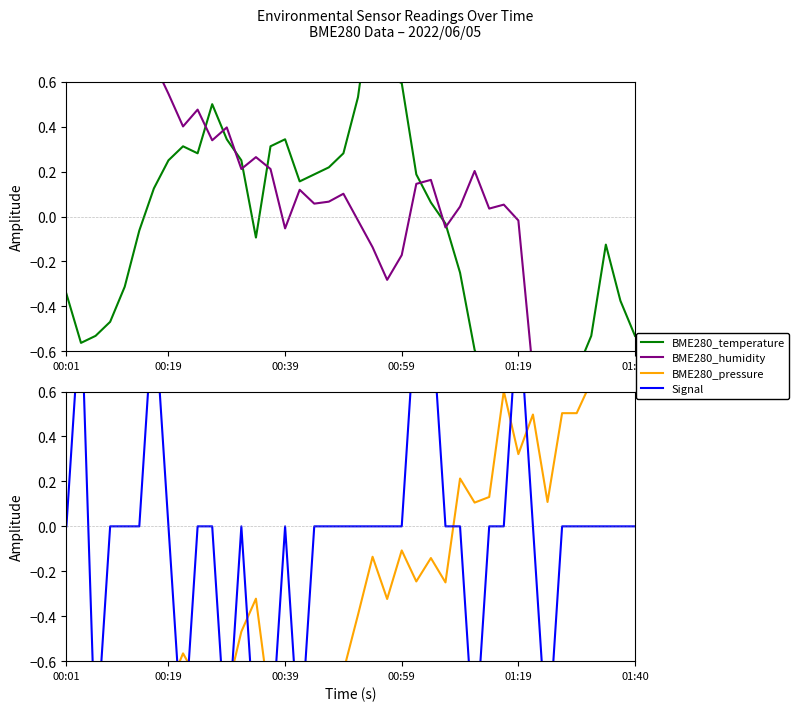

Where do Signal and BME280_humidity first cross each other?

00:01 and 00:19